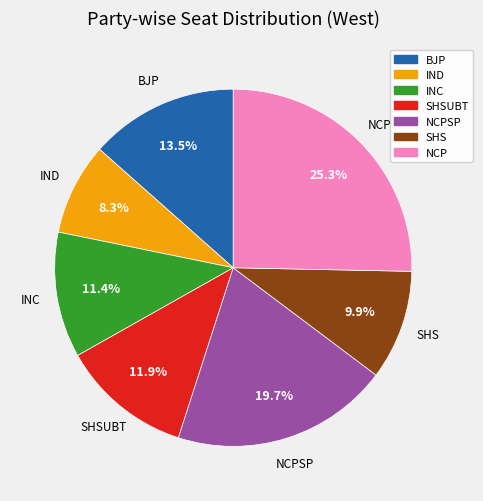

Does any single category account for the majority?

No